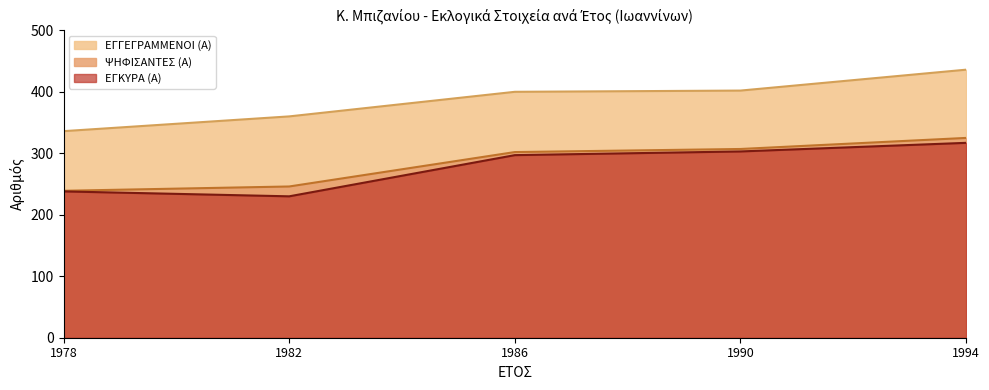

Reading right to left, extract all data points from this chart.

ΕΓΓΕΓΡΑΜΜΕΝΟΙ (Α): 1994=436	1990=402	1986=400	1982=360	1978=336
ΨΗΦΙΣΑΝΤΕΣ (Α): 1994=325	1990=307	1986=302	1982=246	1978=239
ΕΓΚΥΡΑ (Α): 1994=317	1990=303	1986=297	1982=230	1978=238